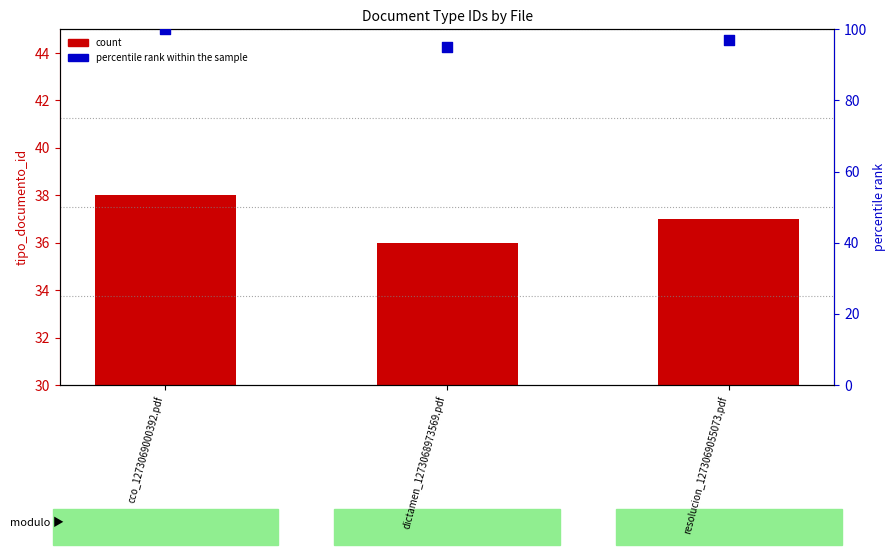

Which series contains the lowest Y value?

count